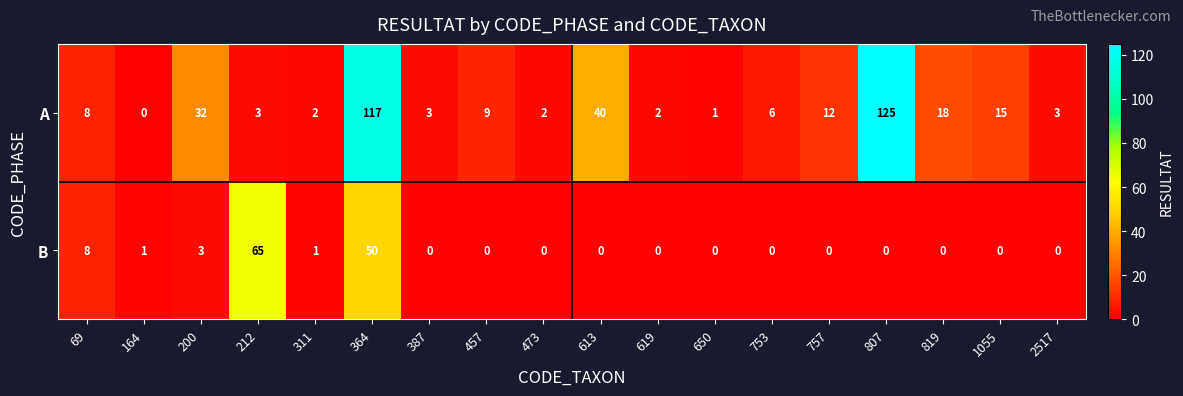

The A series shows 3 at 212. True or false?

True